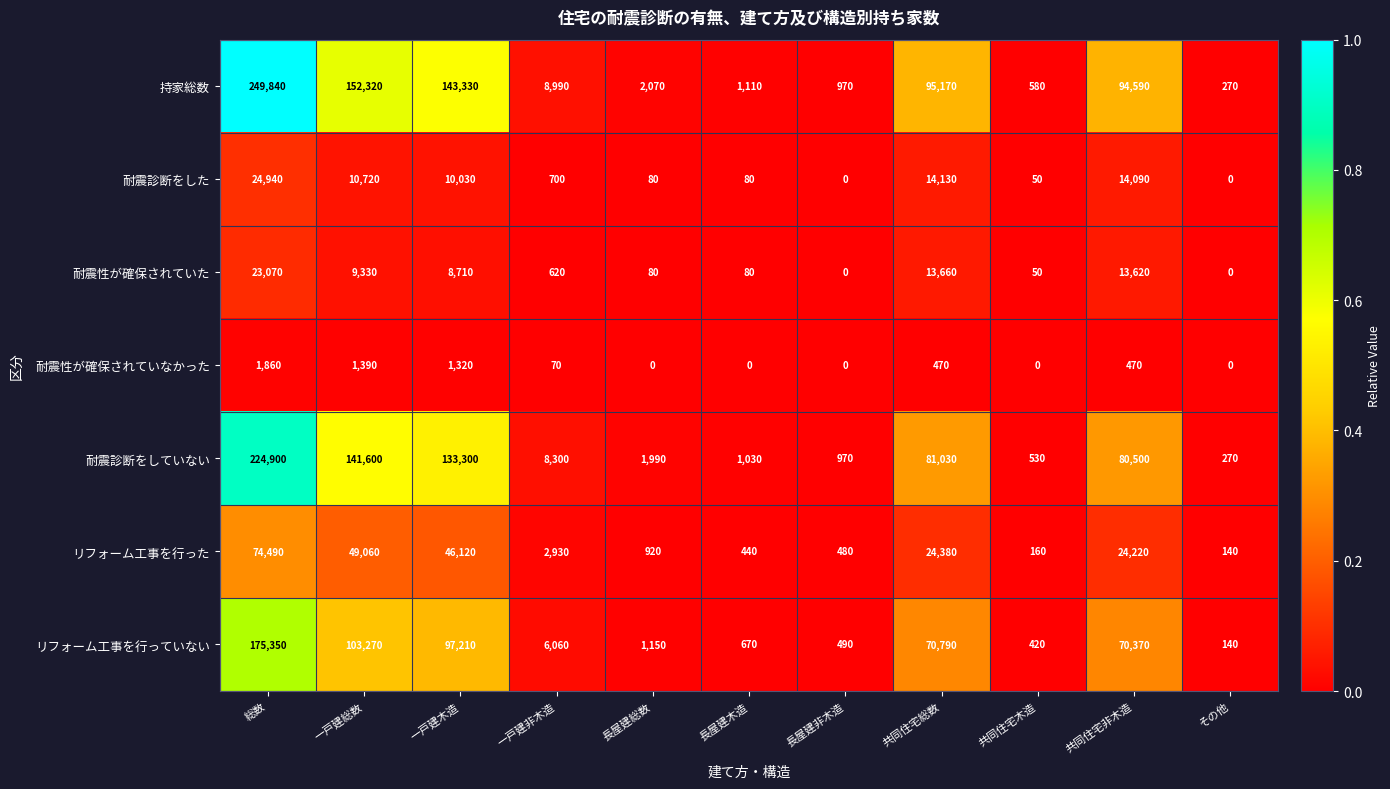

At how many categories does at least one series exceed 0?

11